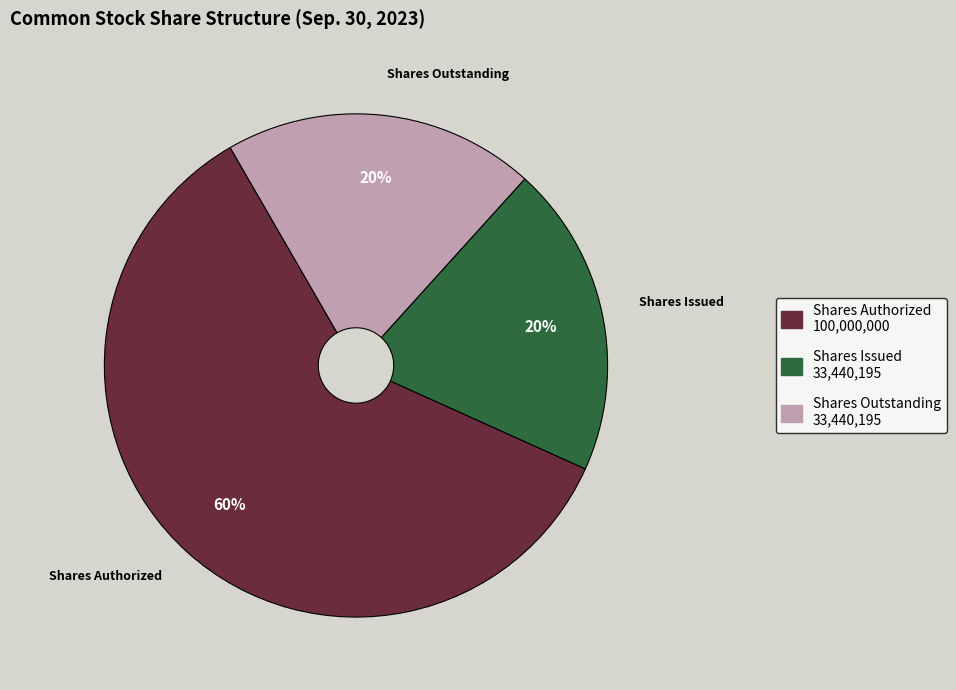

Does any single category account for the majority?

Yes